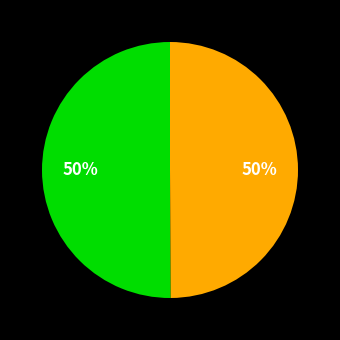

To the nearest percent, what is the average slice percentage?

50%